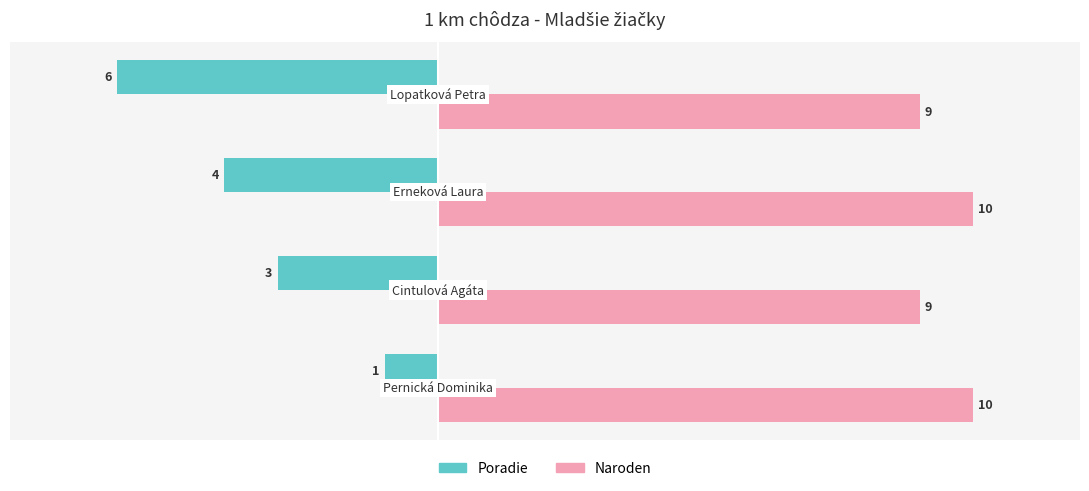

Which series has the largest total across all categories?

Naroden